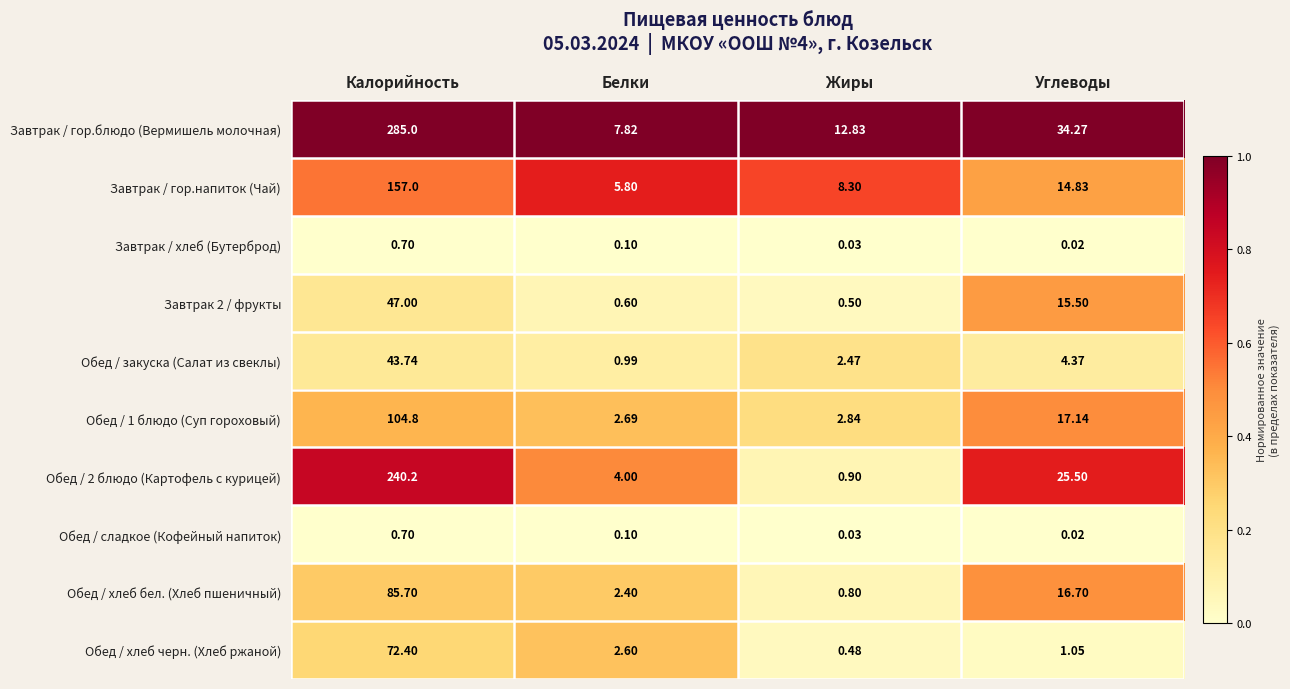

Between Белки and Жиры, which series saw the biggest shift?

Завтрак / гор.блюдо (Вермишель молочная)